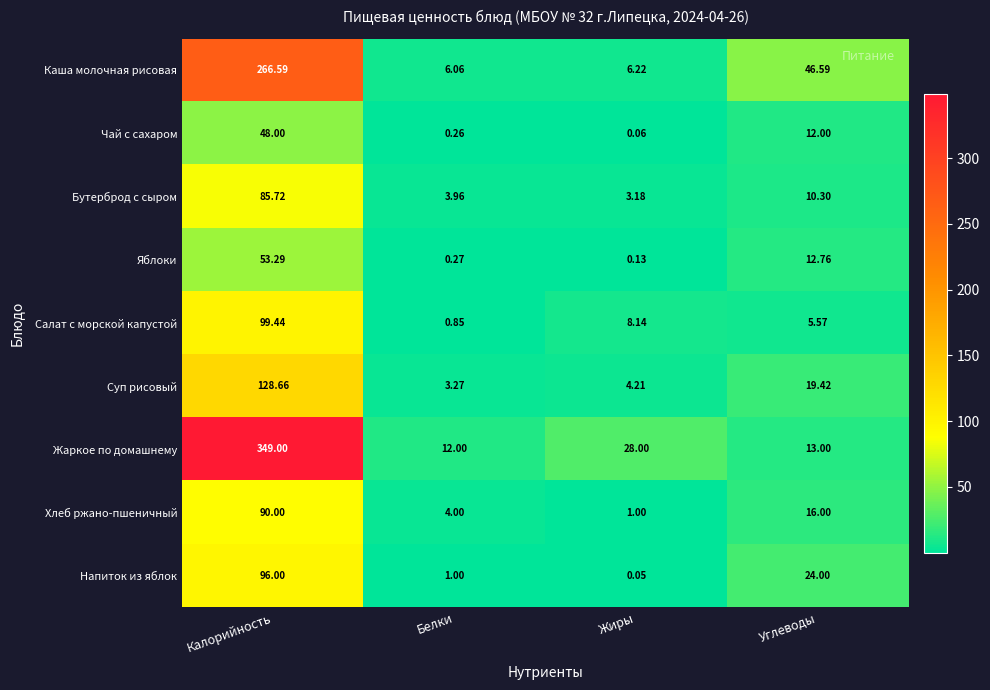

Where is Напиток из яблок nearest to the value 48?

Углеводы